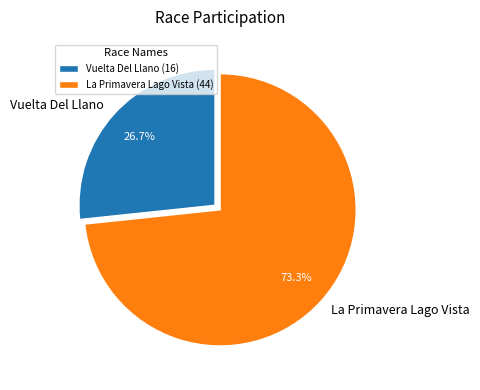

What is the total percentage of Vuelta Del Llano and La Primavera Lago Vista?

100.0%